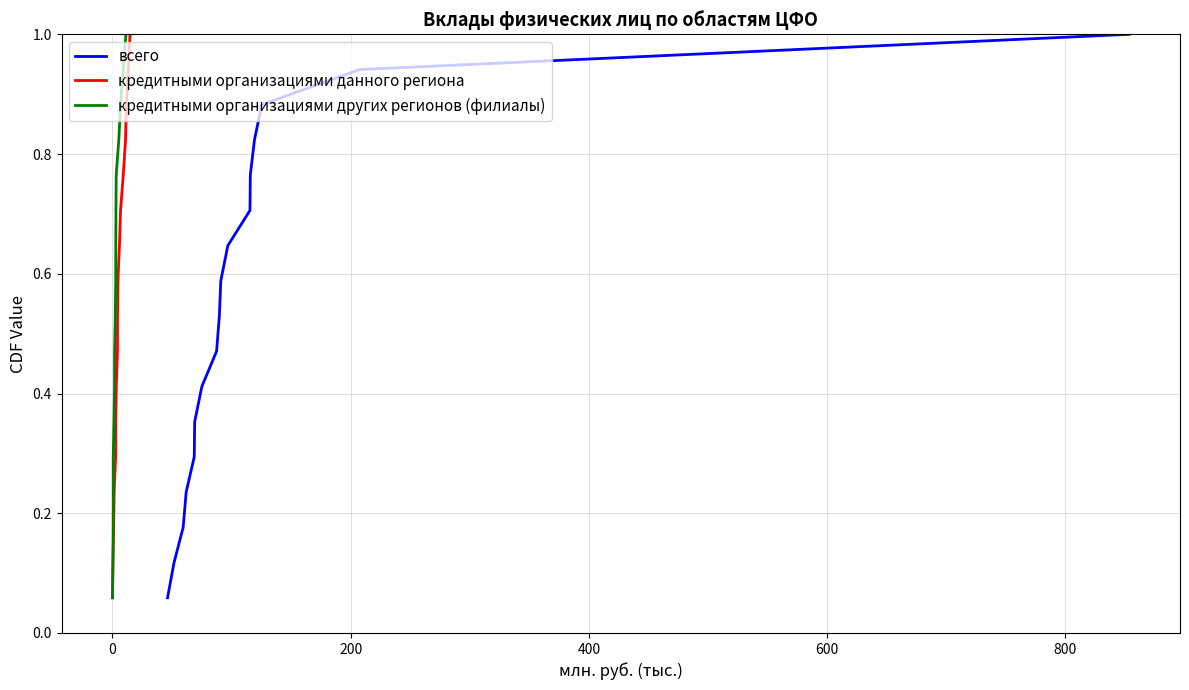

Reading left to right, transcribe all the data shown in this chart.

всего: 0.1	0.1	0.2	0.2	0.3	0.4	0.4	0.5	0.5	0.6	0.6	0.7	0.8	0.8	0.9	0.9	1.0
кредитными организациями данного региона: 0.1	0.1	0.2	0.2	0.3	0.4	0.4	0.5	0.5	0.6	0.6	0.7	0.8	0.8	0.9	0.9	1.0
кредитными организациями других регионов (филиалы): 0.1	0.1	0.2	0.2	0.3	0.4	0.4	0.5	0.5	0.6	0.6	0.7	0.8	0.8	0.9	0.9	1.0